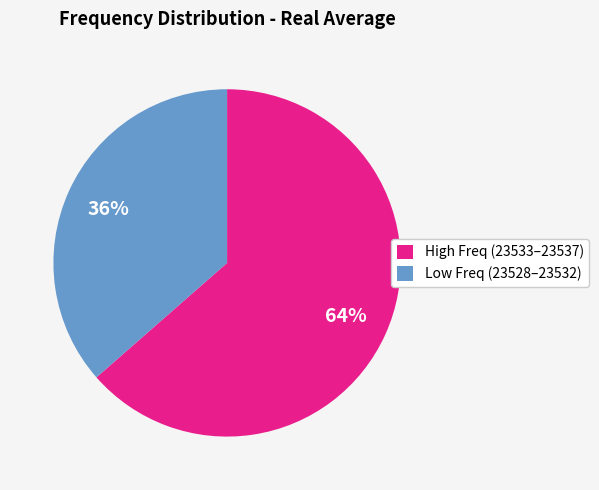

To the nearest percent, what is the average slice percentage?

50%